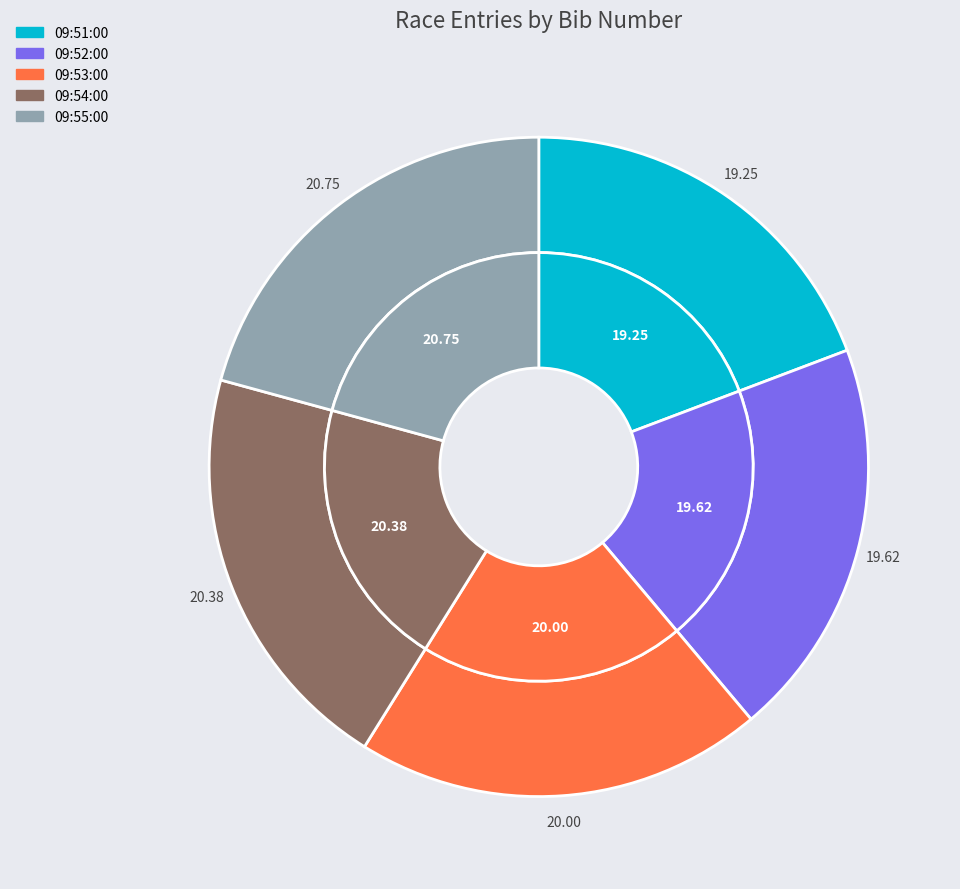

Which category has the biggest portion of the pie?

09:55:00